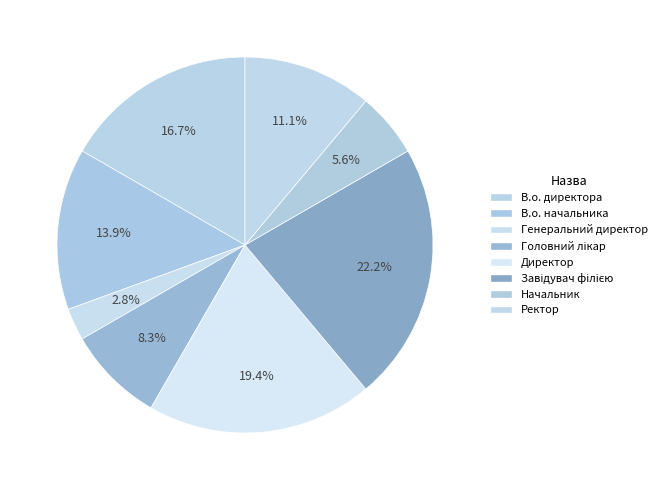

How many segments does this pie chart have?

8